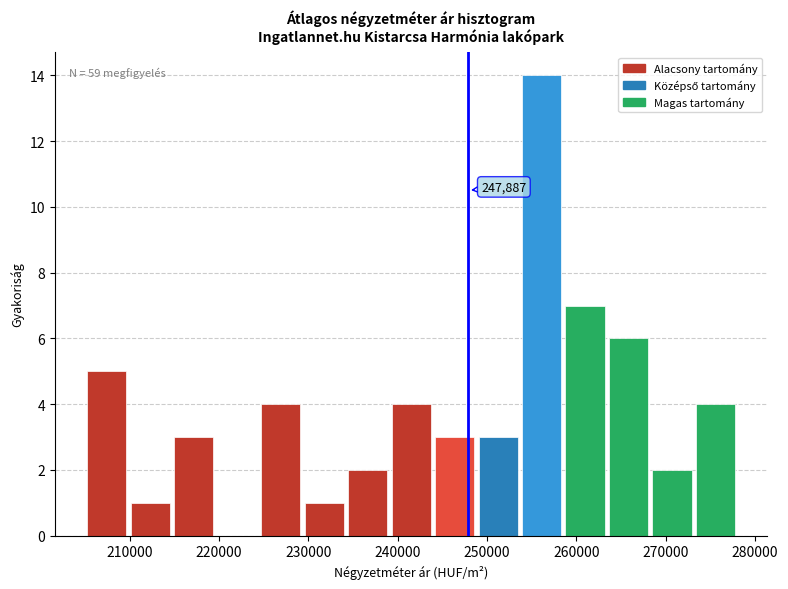

Which range on the x-axis has the tallest bar?

254000 to 259000